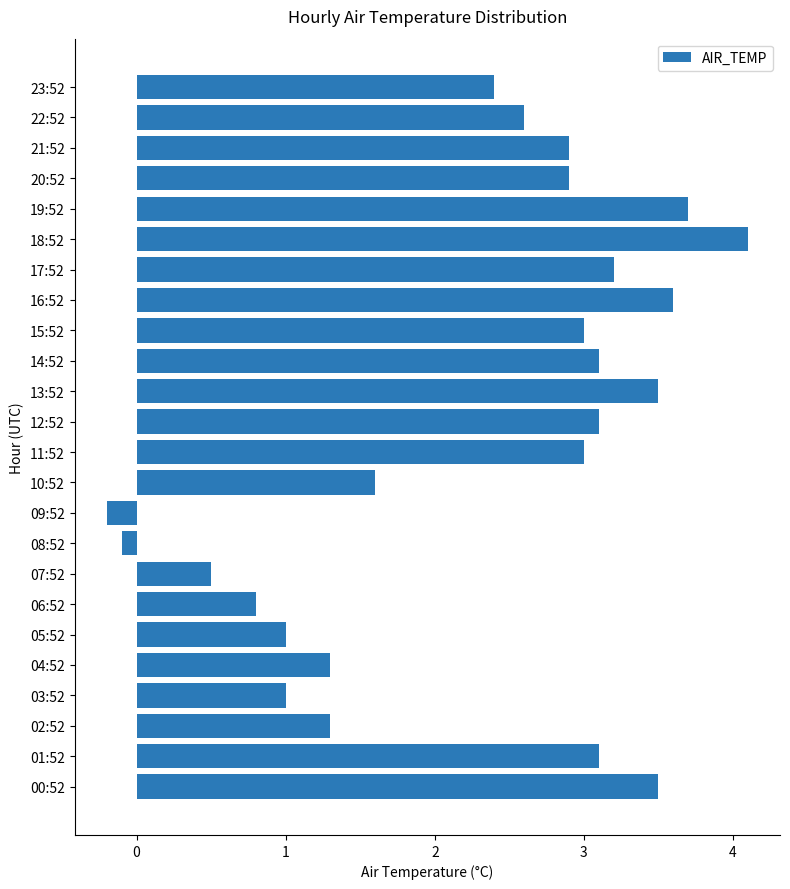

Reading bottom to top, what are all the values shown in this chart?

3.5	3.1	1.3	1.0	1.3	1.0	0.8	0.5	-0.1	-0.2	1.6	3.0	3.1	3.5	3.1	3.0	3.6	3.2	4.1	3.7	2.9	2.9	2.6	2.4